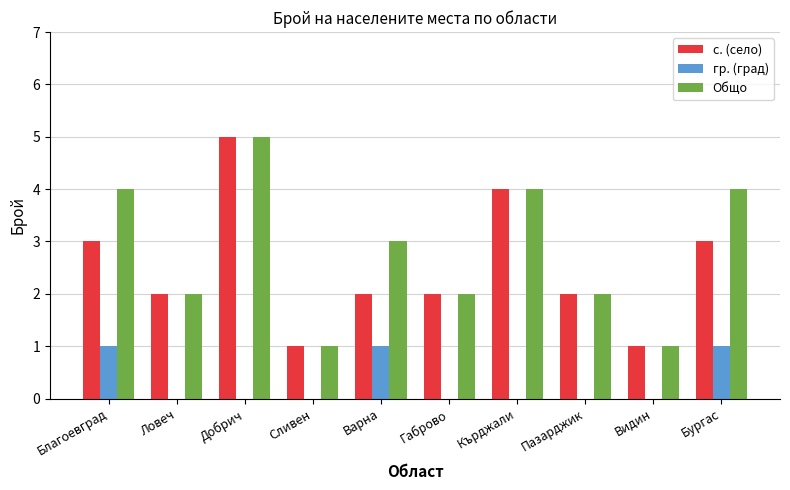

True or false: гр. (град) has a value of 0 at Ловеч.

True